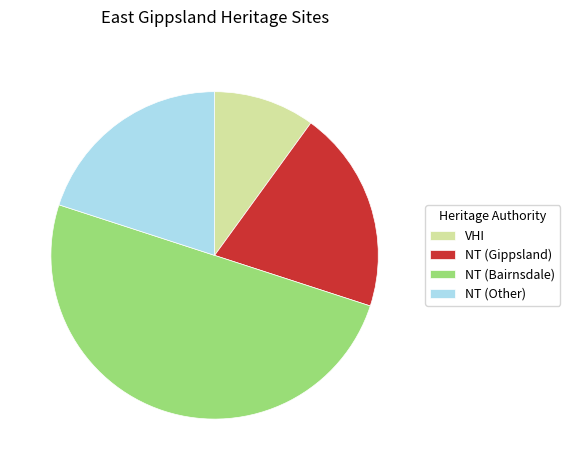

What is the smallest slice in the pie chart?

VHI